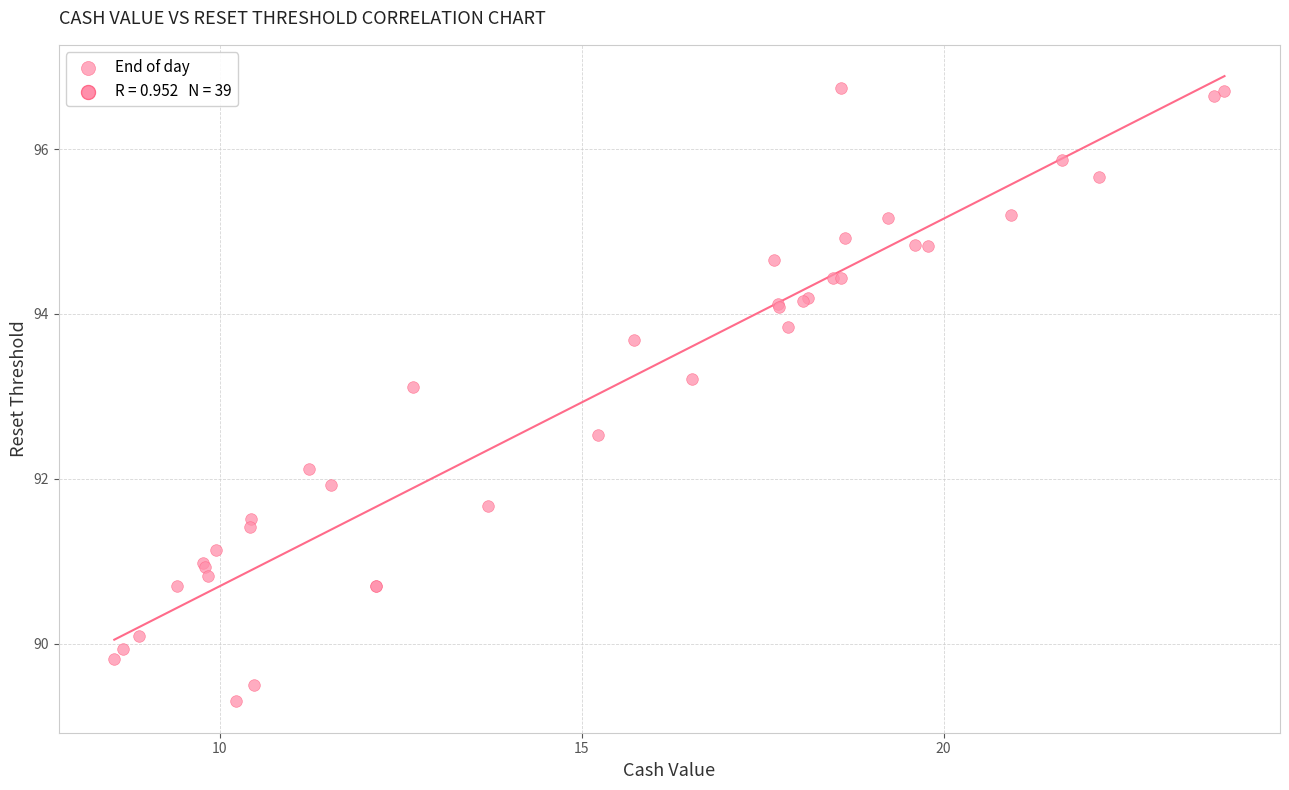

What Y value in the scatter plot is closest to 93?

93.1